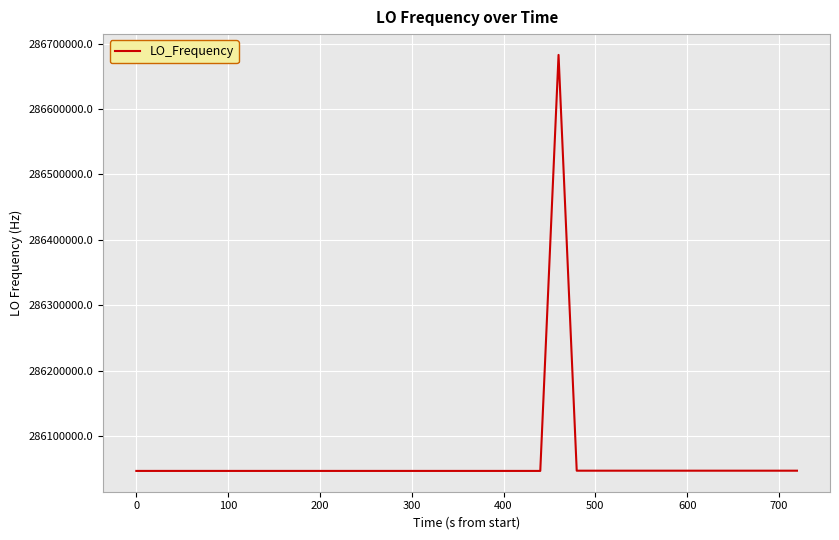

What is the sum of all values?

11442520777.2